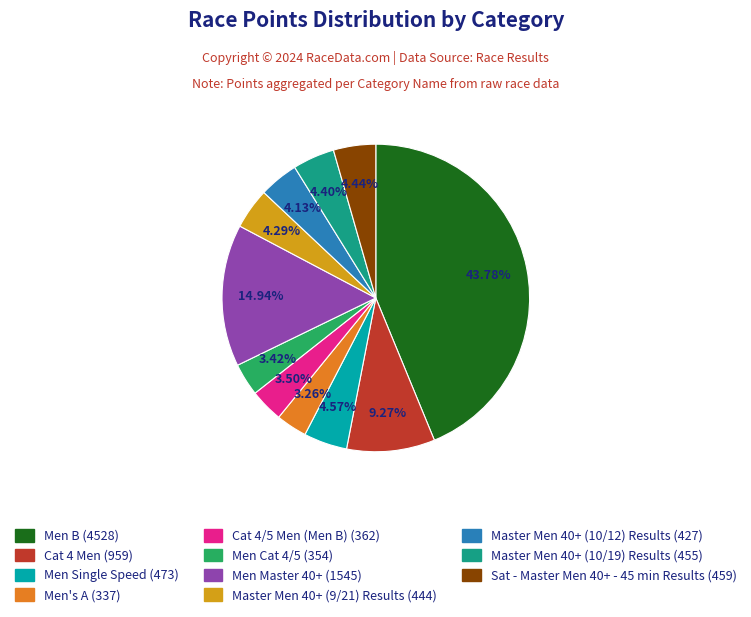

Count the number of slices in the pie.

11